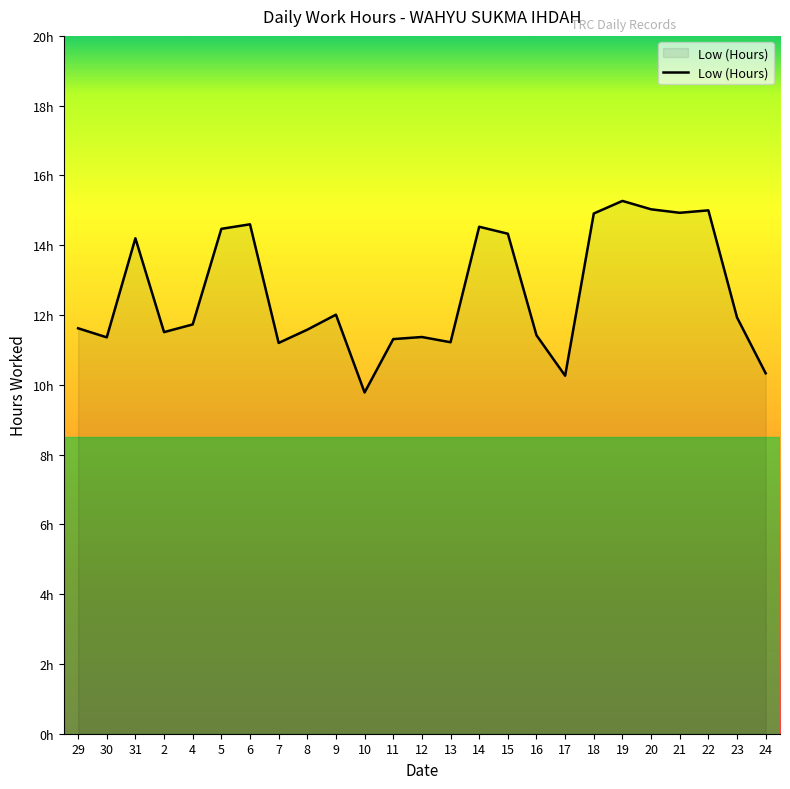

Is this an area chart (filled region under the line)?

Yes